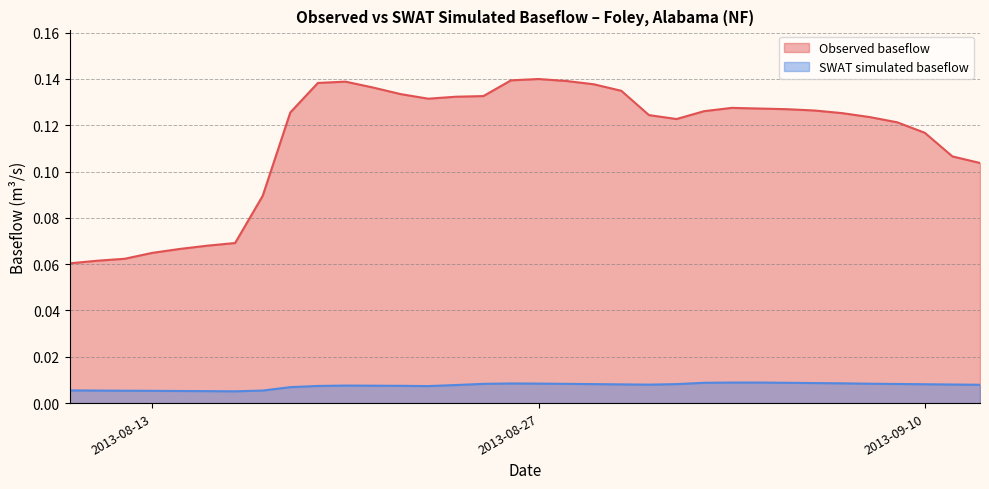

The value of Observed baseflow at 2013-08-15 is 0.0. True or false?

False